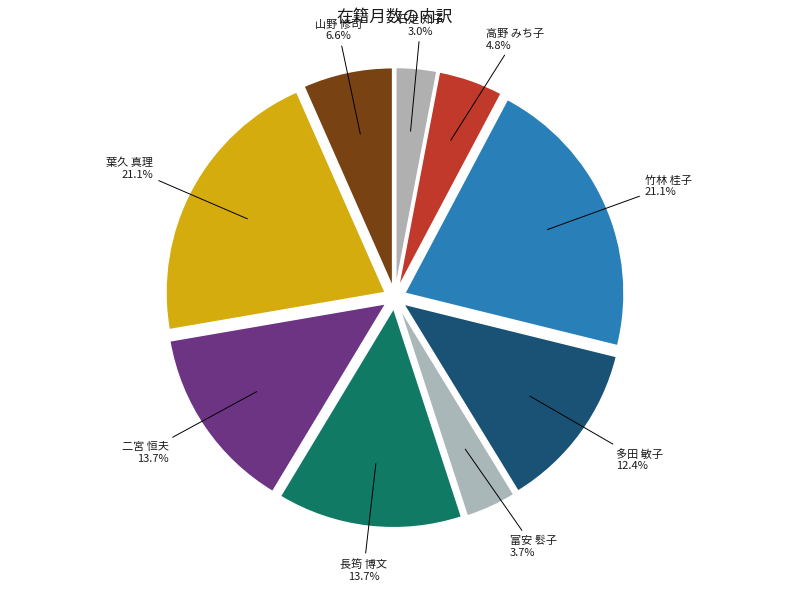

Count the number of slices in the pie.

9